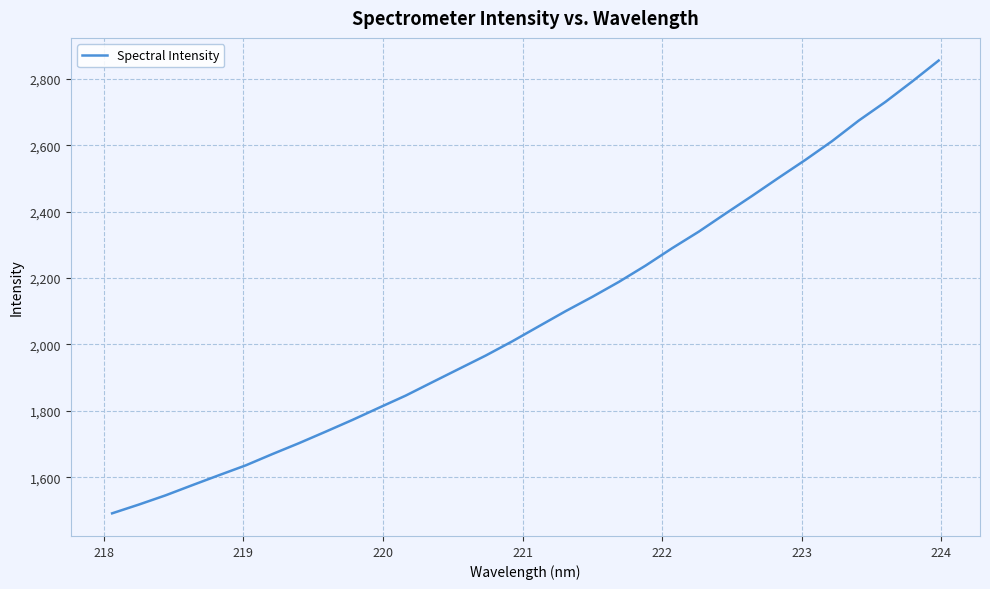

What is the maximum value shown in the chart?

2855.4